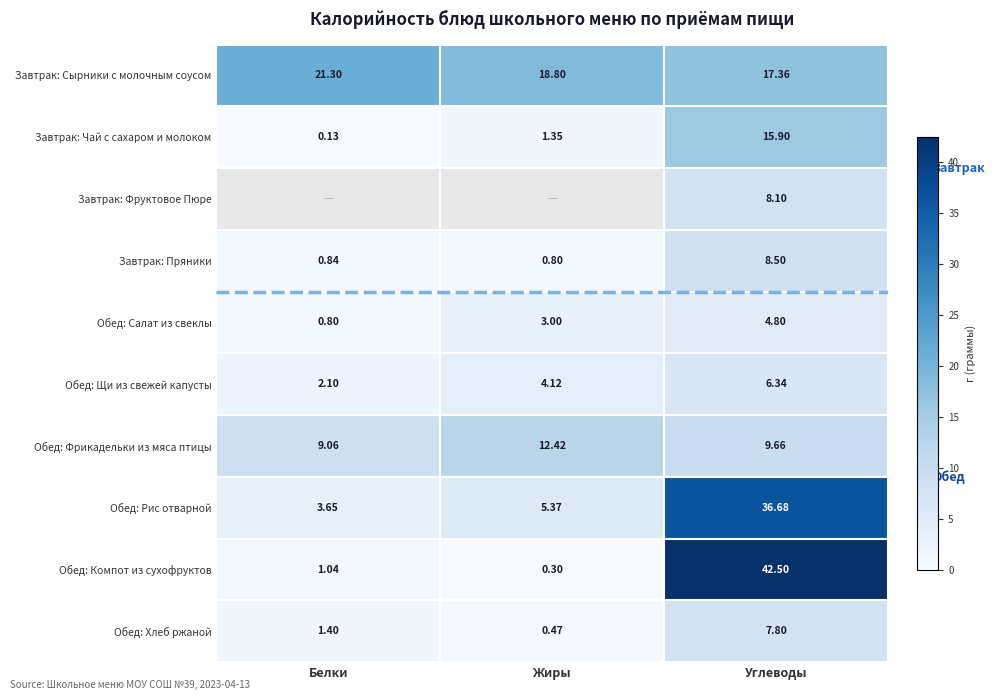

At Углеводы, list the series in order from smallest to largest.

Обед: Салат из свеклы, Обед: Щи из свежей капусты, Обед: Хлеб ржаной, Завтрак: Фруктовое Пюре, Завтрак: Пряники, Обед: Фрикадельки из мяса птицы, Завтрак: Чай с сахаром и молоком, Завтрак: Сырники с молочным соусом, Обед: Рис отварной, Обед: Компот из сухофруктов